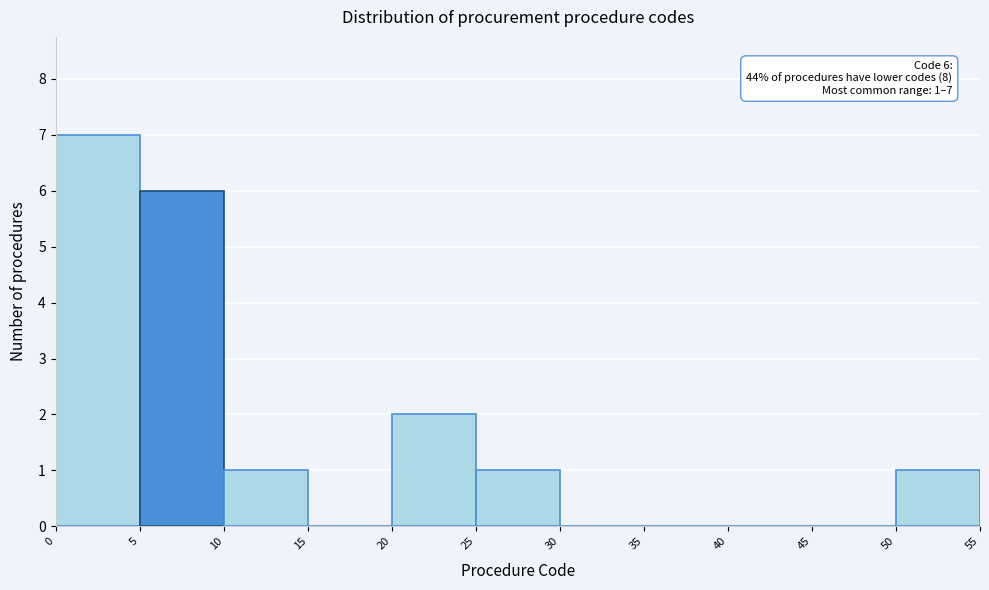

Which range on the x-axis has the tallest bar?

0 to 5